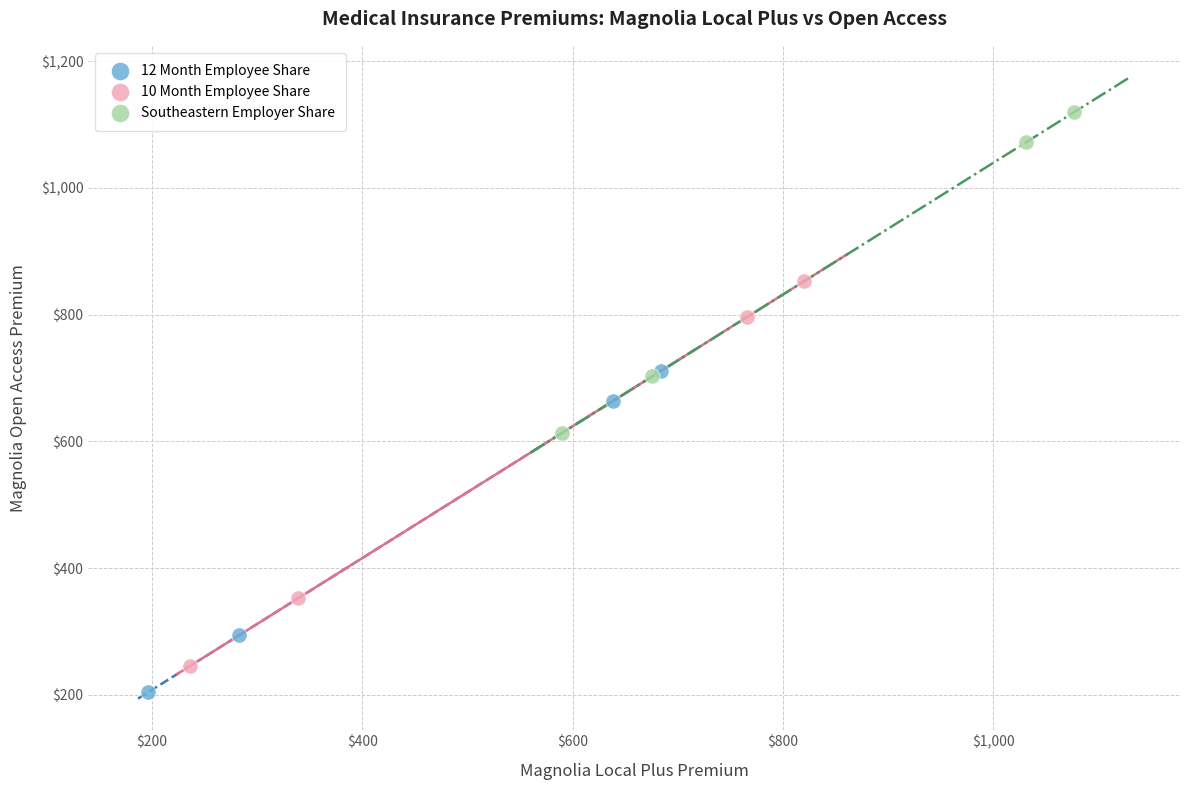

Which series reaches the maximum Y coordinate?

Southeastern Employer Share